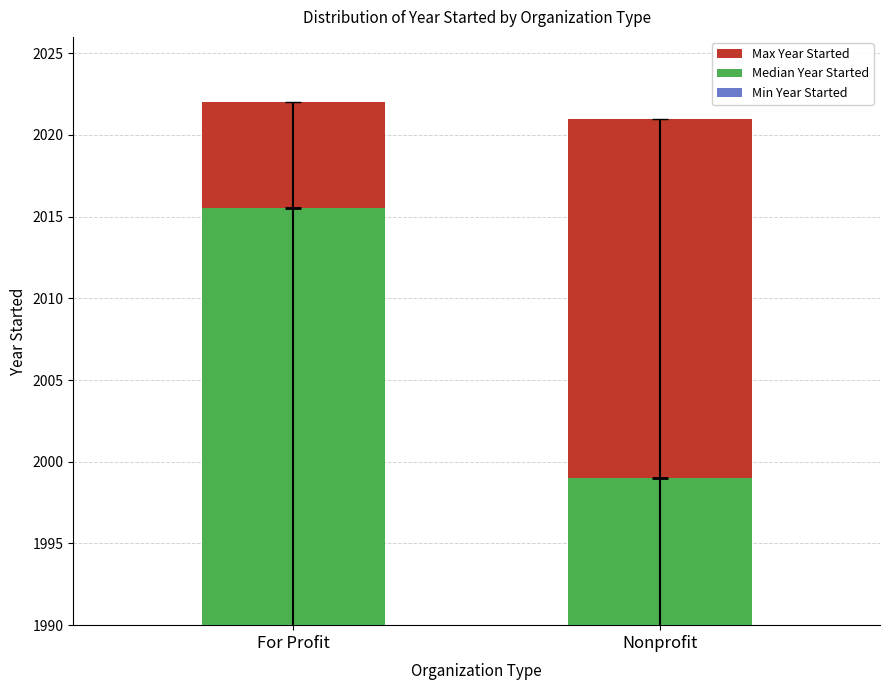

List the labels in order of Median value value, smallest first.

Nonprofit, For Profit